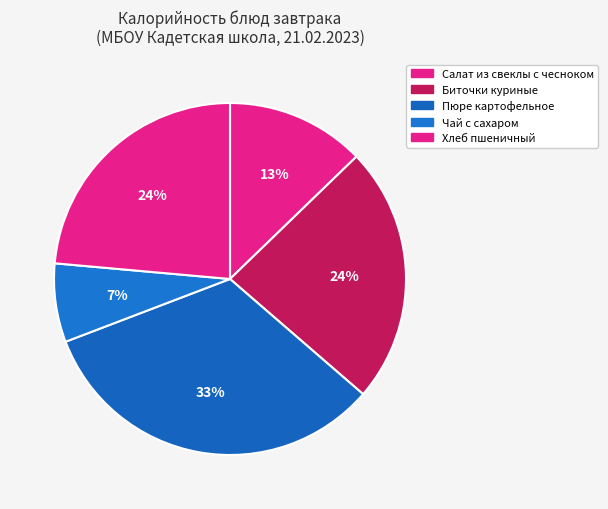

Combined, what portion of the pie is Салат из свеклы с чесноком and Хлеб пшеничный?

36.3%